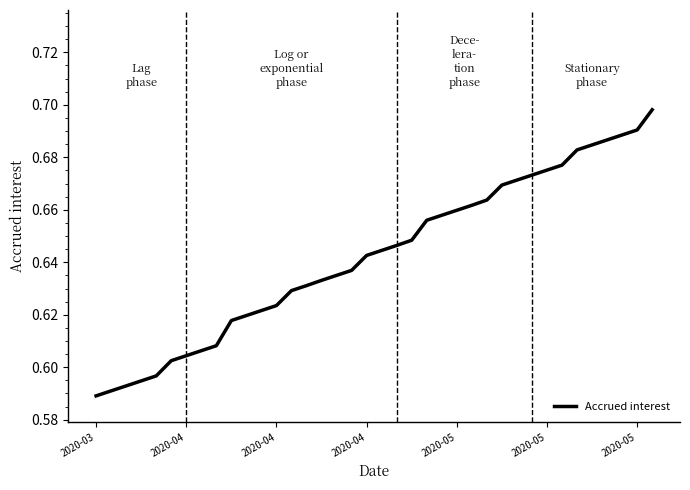

Does the chart display data point markers on the line(s)?

No